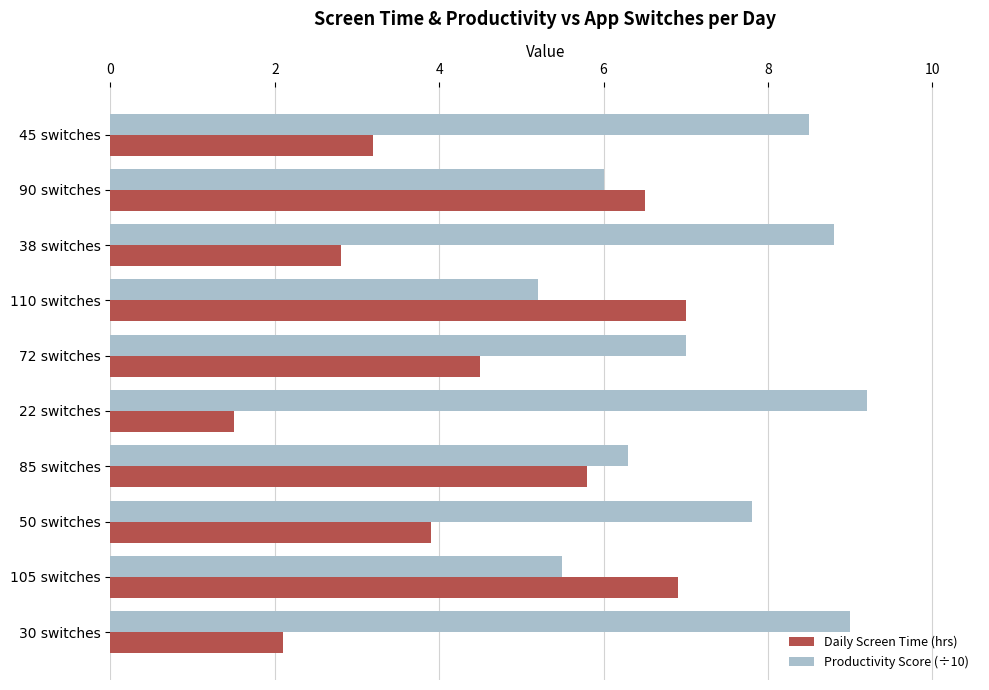

Count the number of data series in this chart.

2